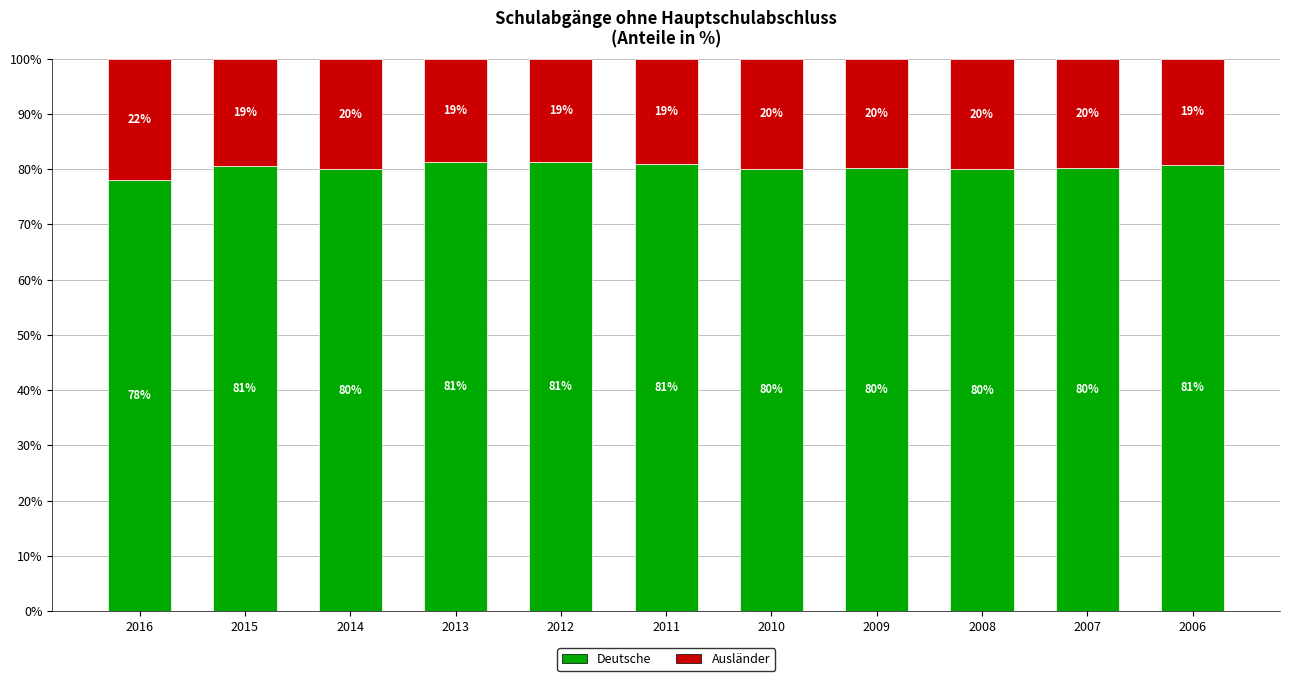

The value of Deutsche at 2012 is 81.2. True or false?

True